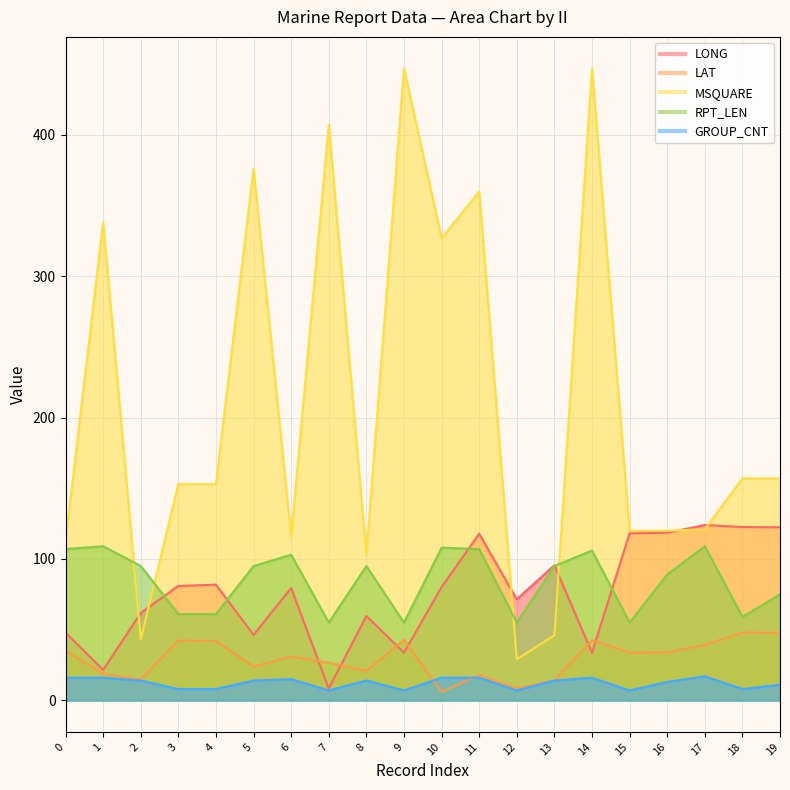

What is the sum of all LAT values?

589.5